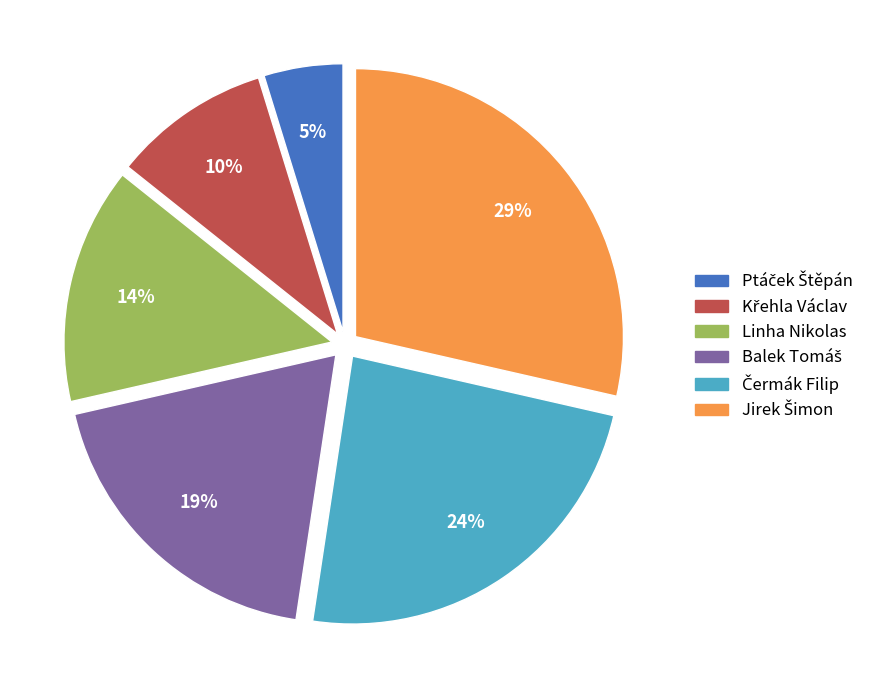

To the nearest percent, what is the average slice percentage?

17%